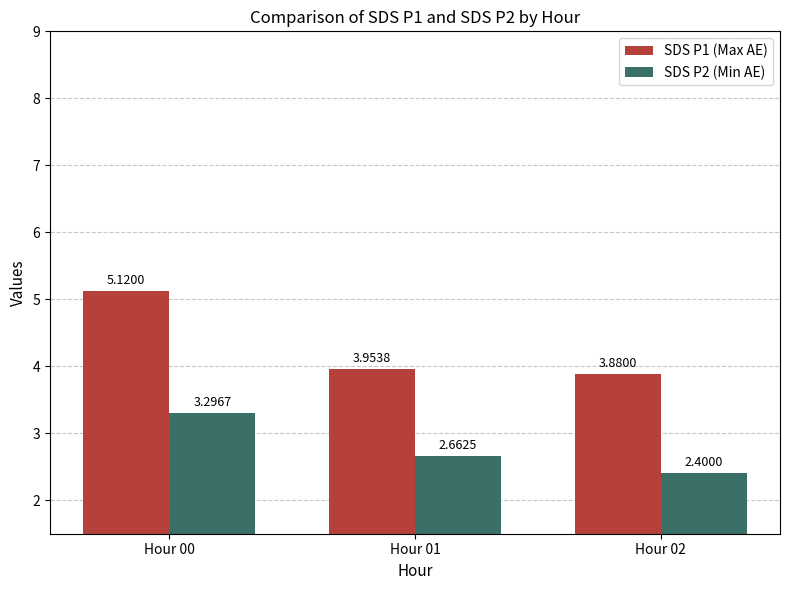

What is the difference between the maximum and minimum values in the SDS P2 (Min AE) series?

0.9